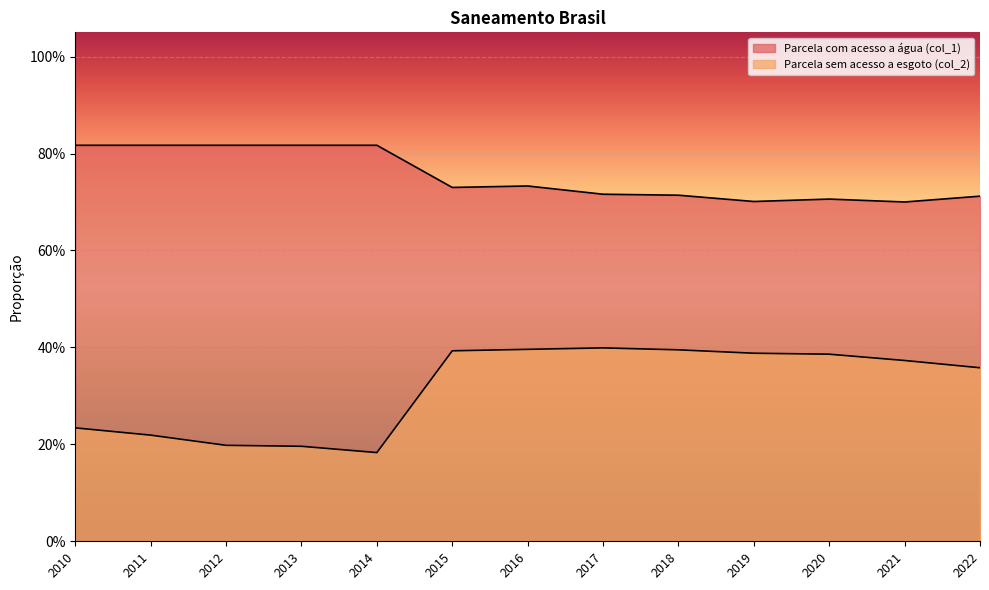

What is the smallest value displayed?

0.2